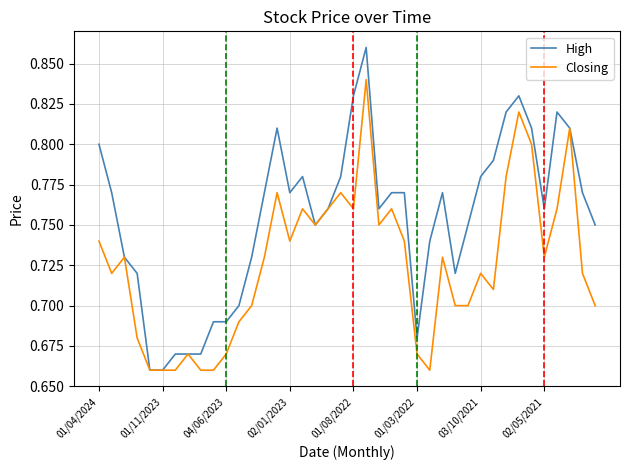

Rank the series by their average value, from highest to lowest.

High, Closing